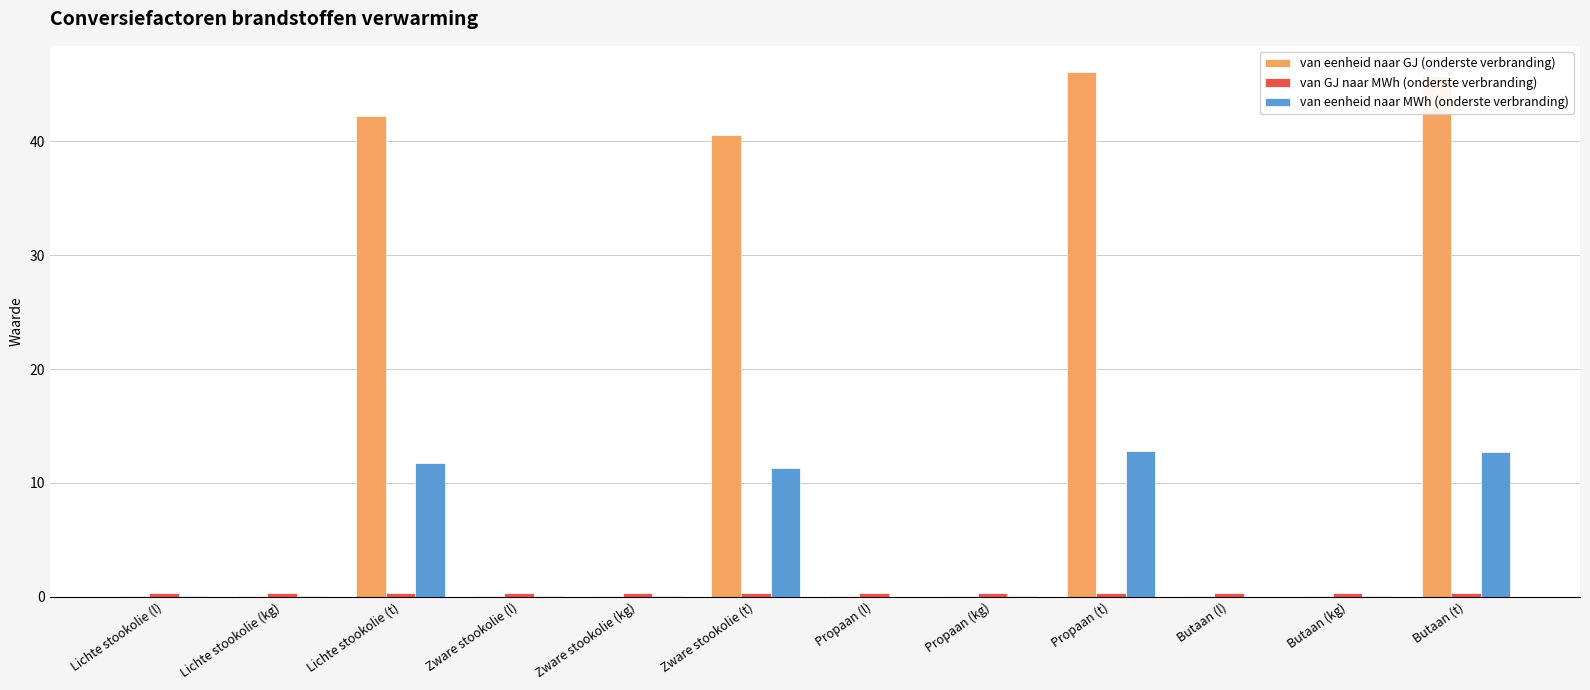

What is the maximum value shown in the chart?

46.1